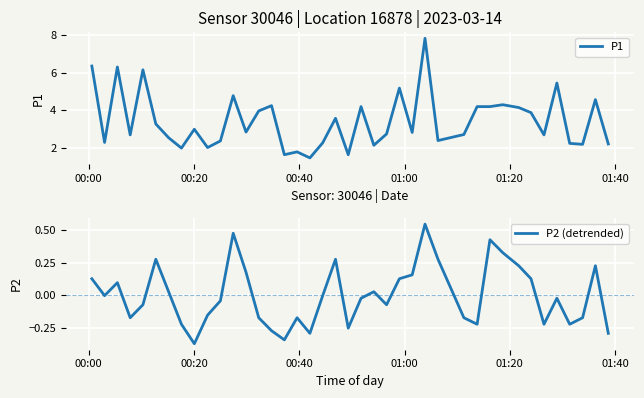

The P1 series shows 0.8 at 39. True or false?

False